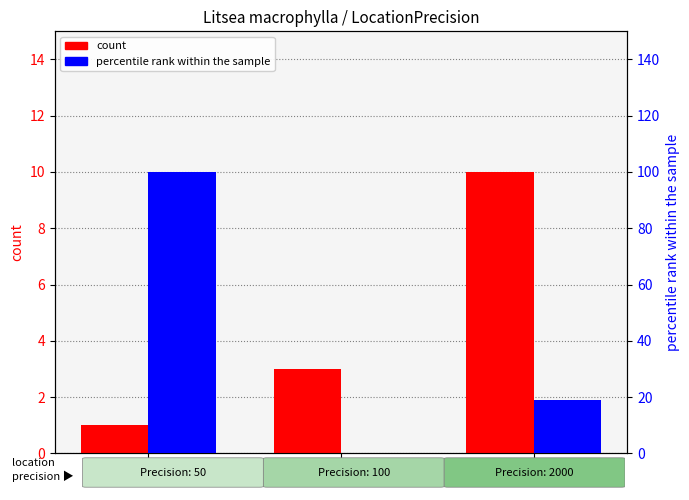

Reading left to right, extract all data points from this chart.

count: 1.0	3.0	10.0
percentile rank within the sample: 100.0	0.0	19.1